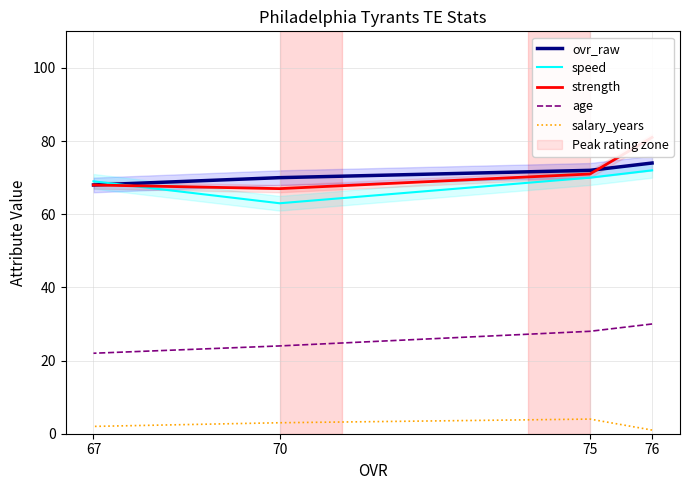

At how many categories does at least one series exceed 21?

4